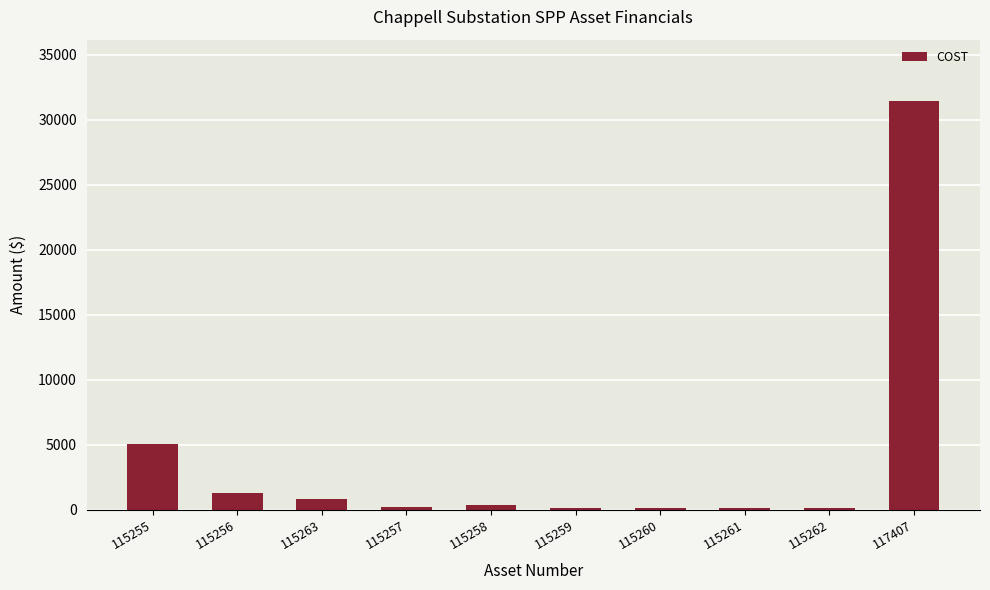

What is the label of the 4th bar from the right?

115260